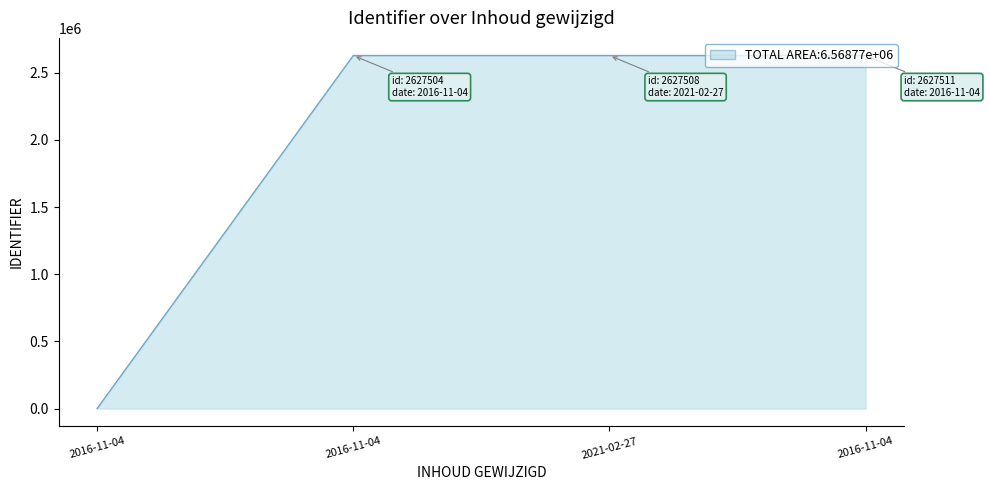

Reading left to right, extract all data points from this chart.

0	2627504	2627508	2627511